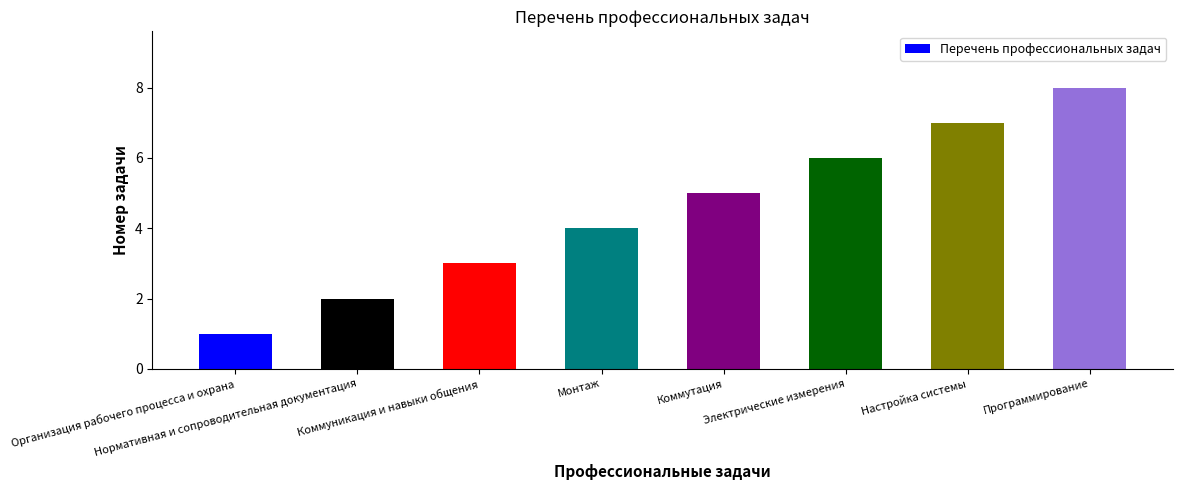

At which label is the value closest to 4?

Монтаж